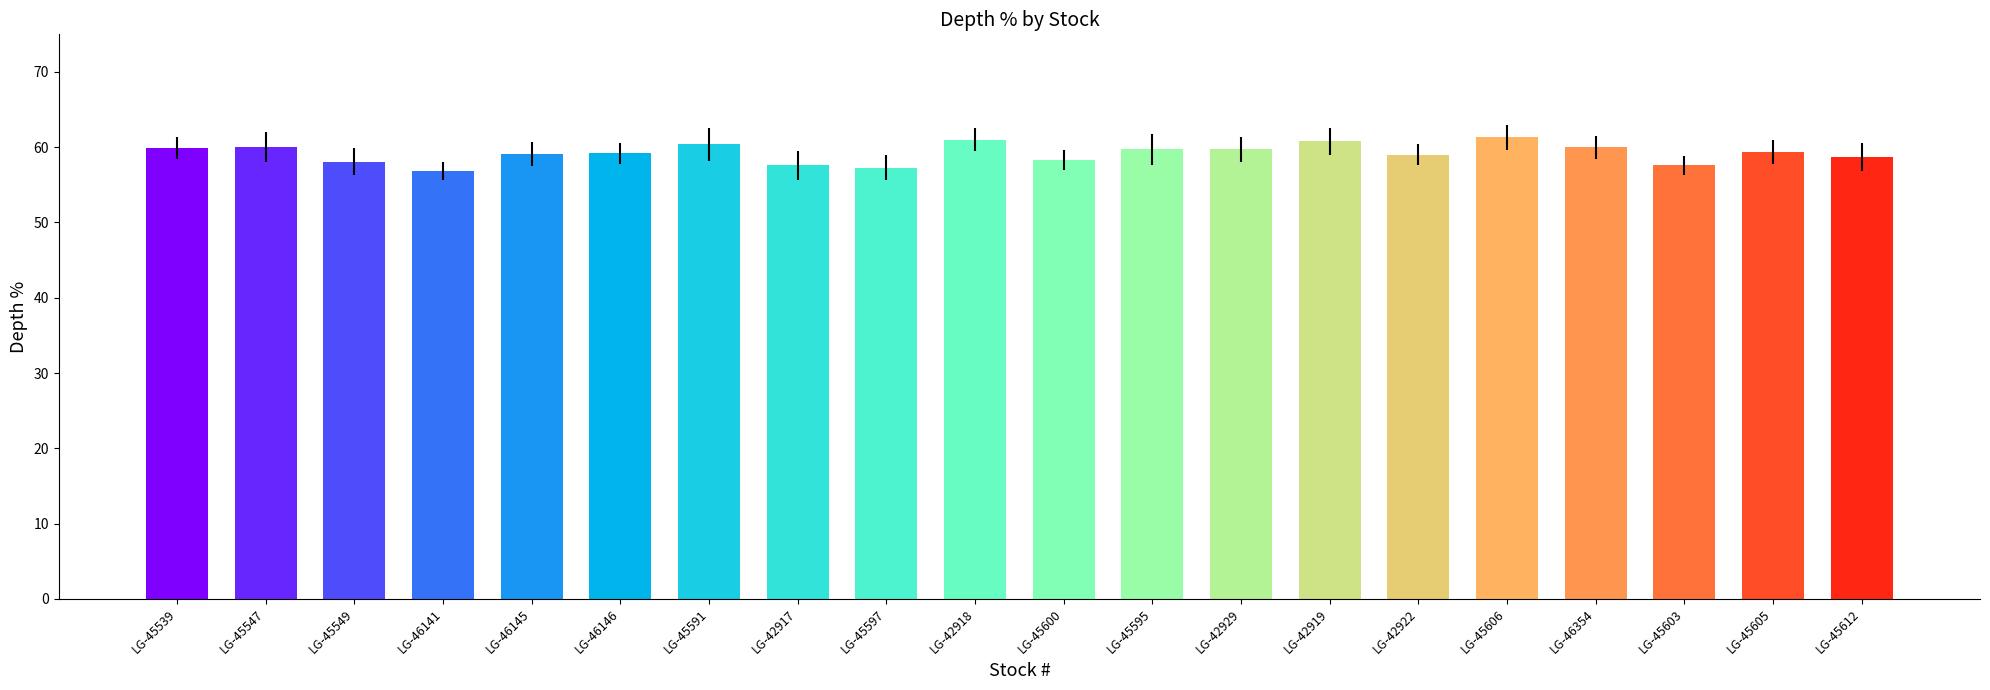

What position from the left is LG-45606?

16